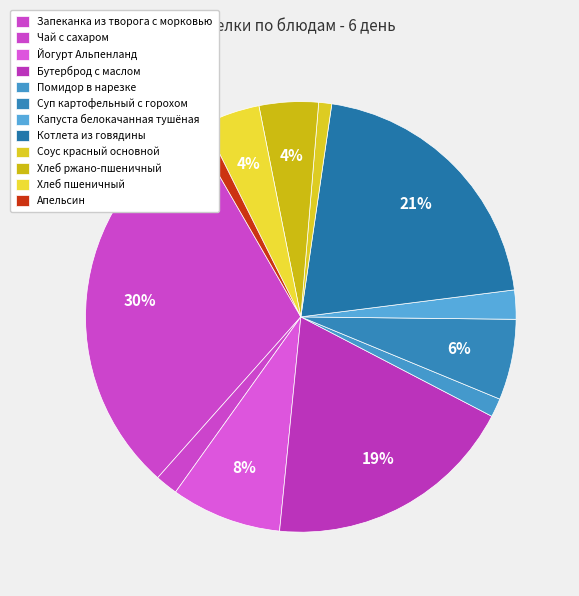

To the nearest percent, what percentage of the pie is Хлеб пшеничный?

4%